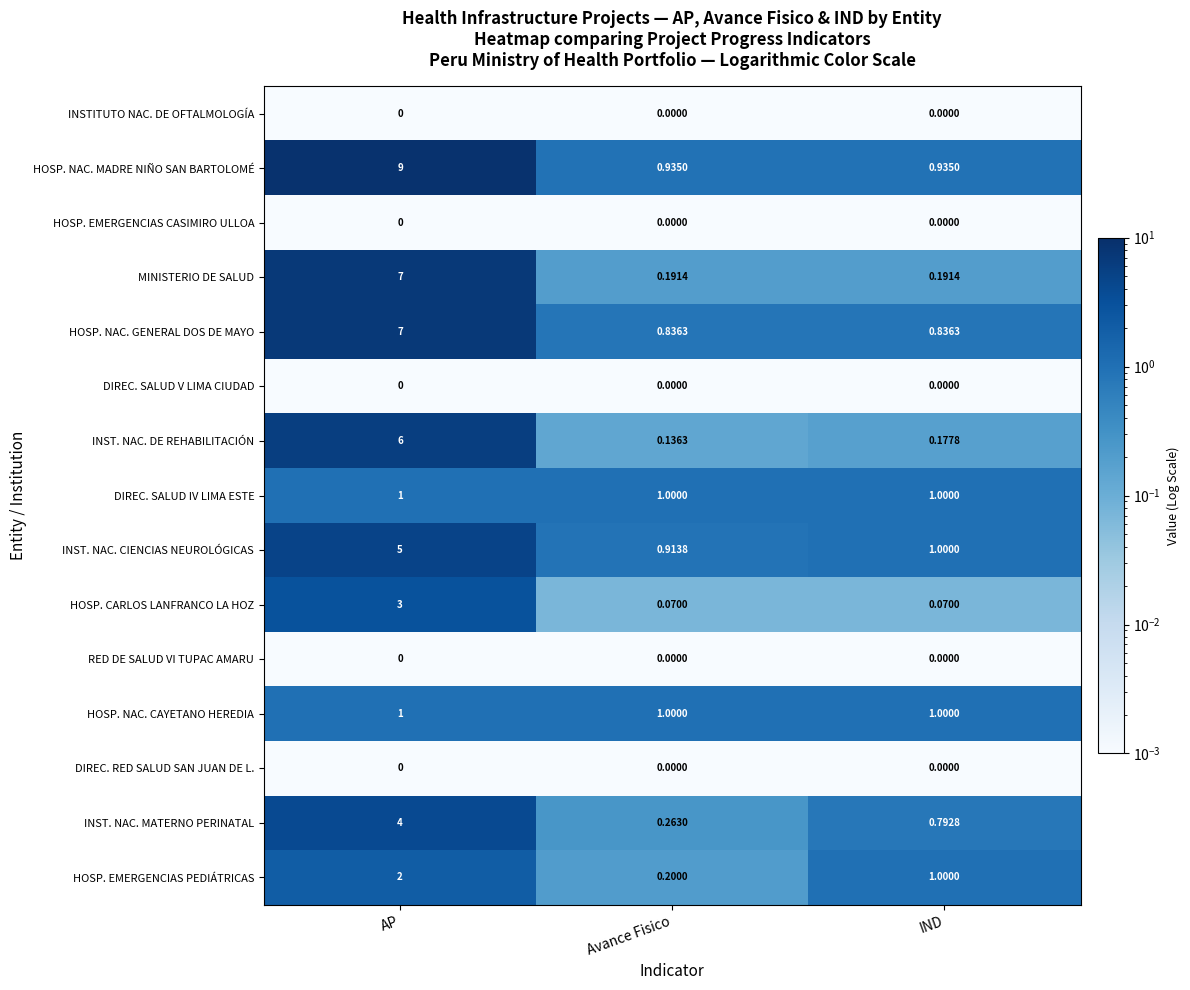

Which series changed the most between AP and Avance Fisico?

HOSP. NAC. MADRE NIÑO SAN BARTOLOMÉ